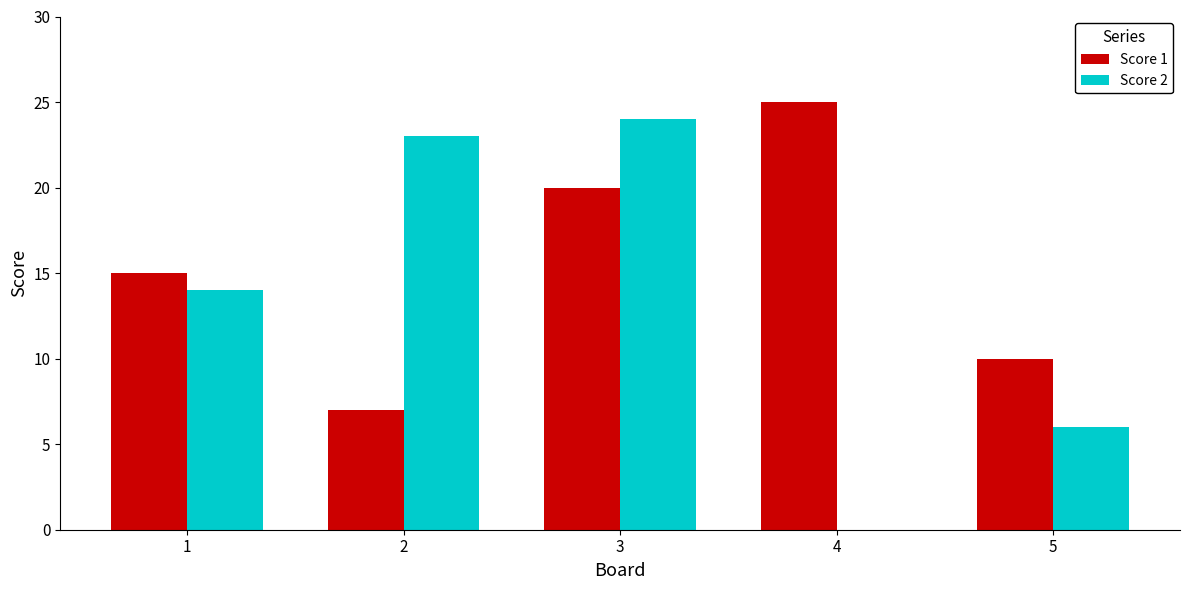

What value does the Score 1 series have at 2?

7